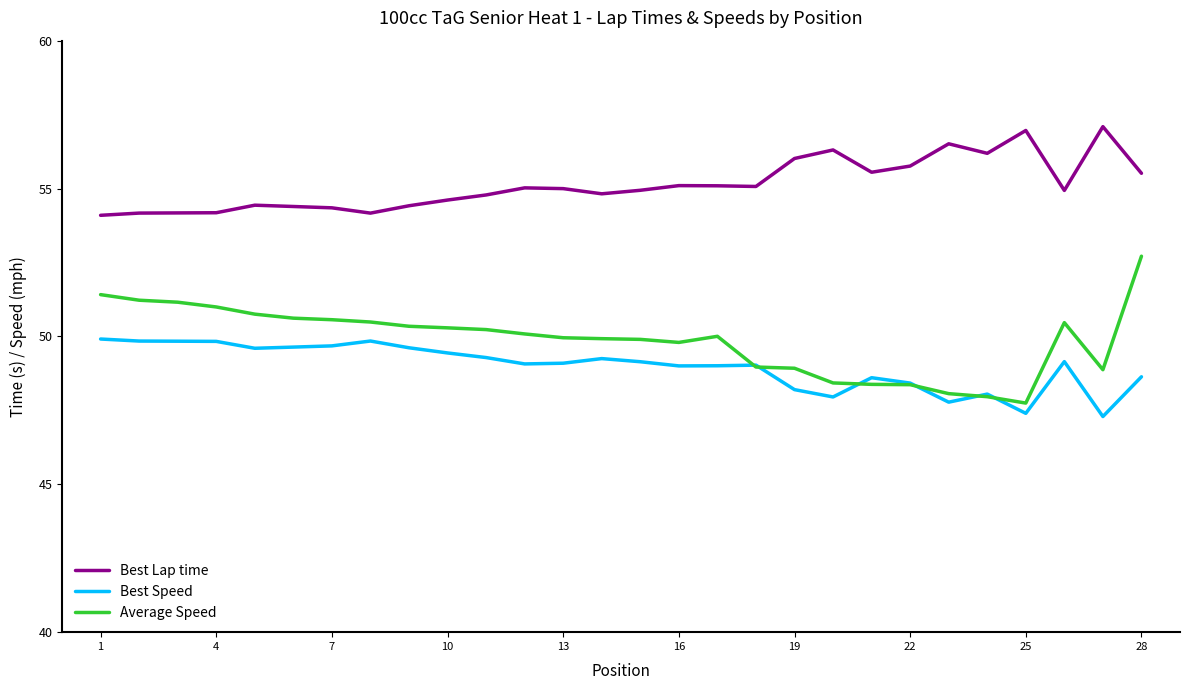

True or false: Best Speed and Best Lap time intersect in this chart.

False